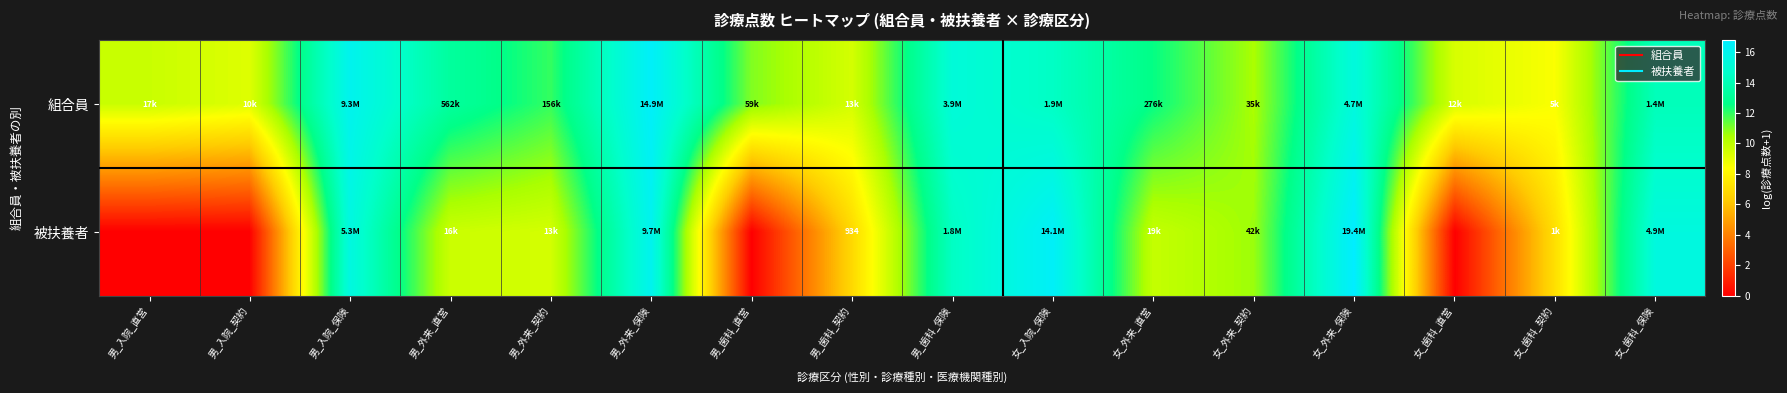

Rank the series by their maximum value, from highest to lowest.

被扶養者, 組合員